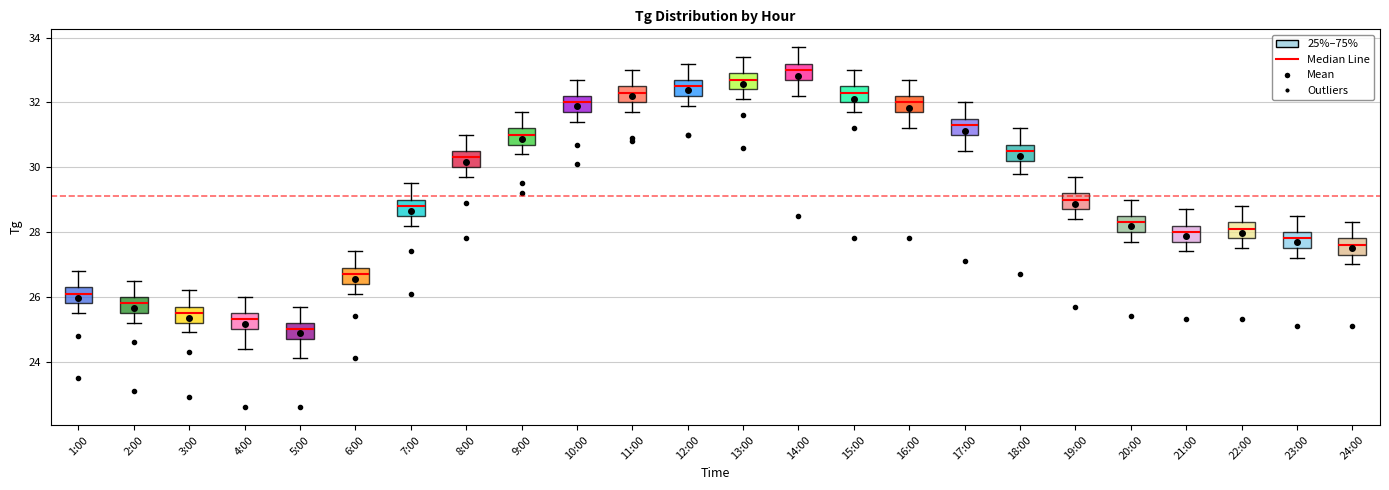

Where does the lower whisker of the box for 17:00 end on the y-axis? The values are not printed on the chart, so give them approximately, as read against the axis.

30.6